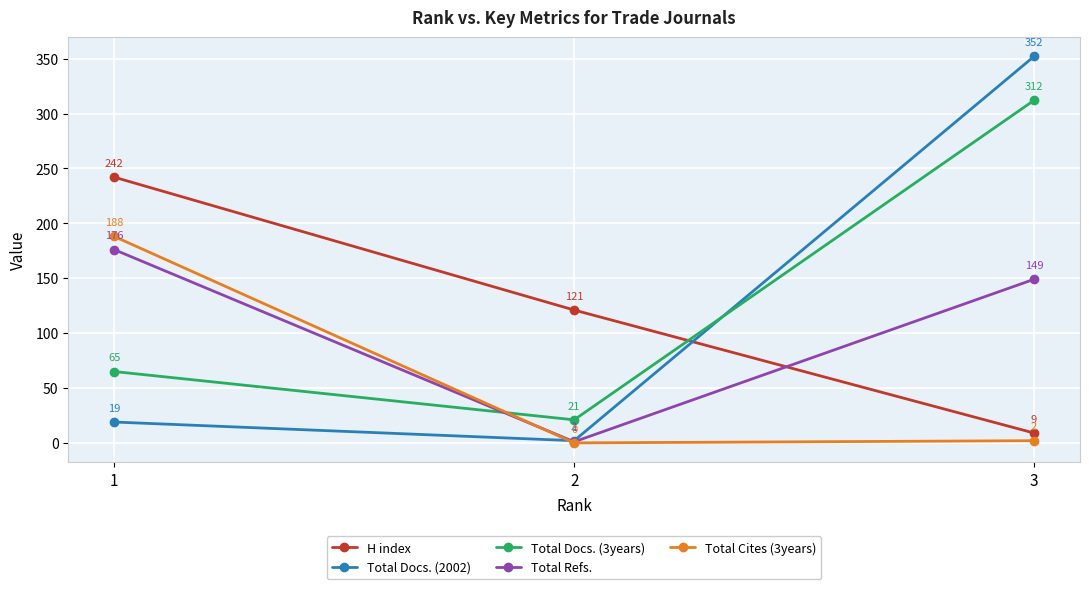

Reading left to right, extract all data points from this chart.

H index: 1=242	2=121	3=9
Total Docs. (2002): 1=19	2=2	3=352
Total Docs. (3years): 1=65	2=21	3=312
Total Refs.: 1=176	2=1	3=149
Total Cites (3years): 1=188	2=0	3=2